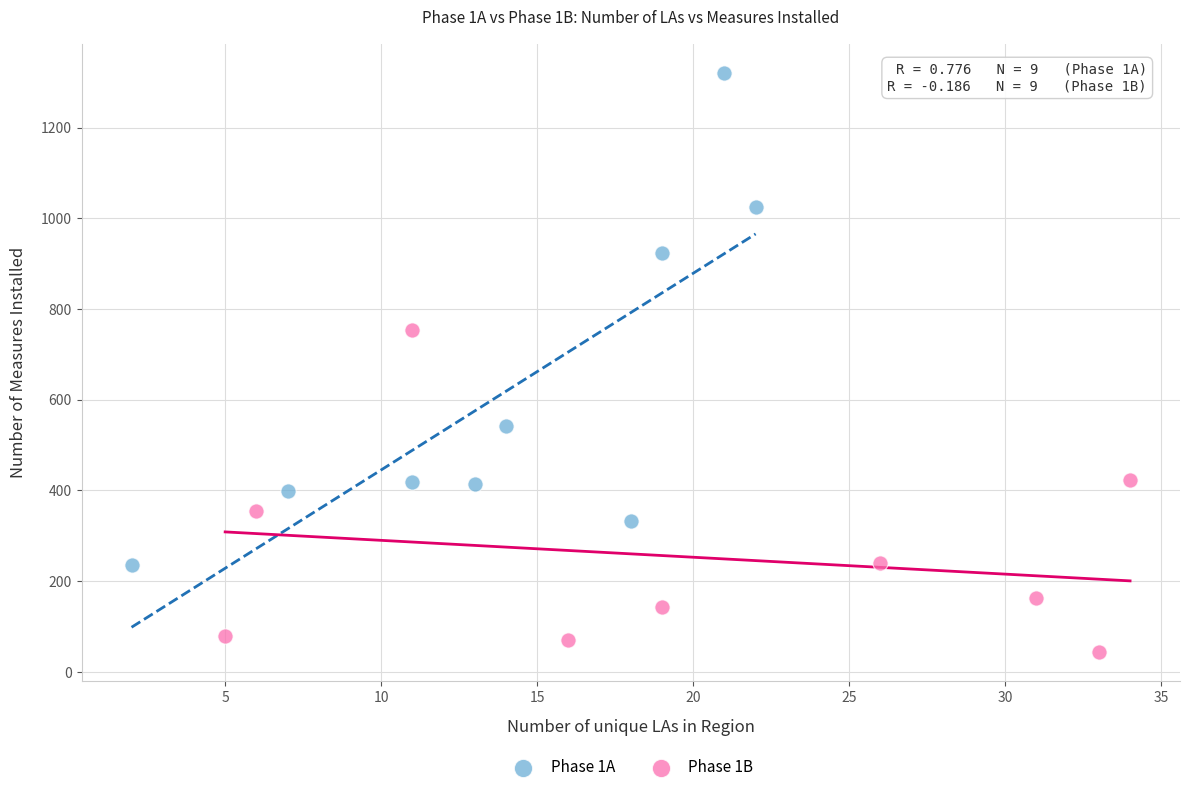

Which series reaches the minimum Y coordinate?

Phase 1B